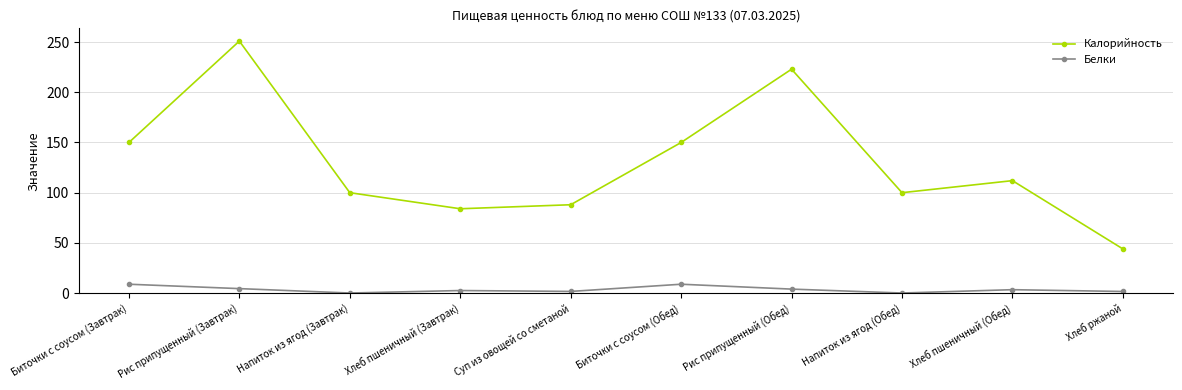

At which category does Калорийность reach its first local valley?

Хлеб пшеничный (Завтрак)